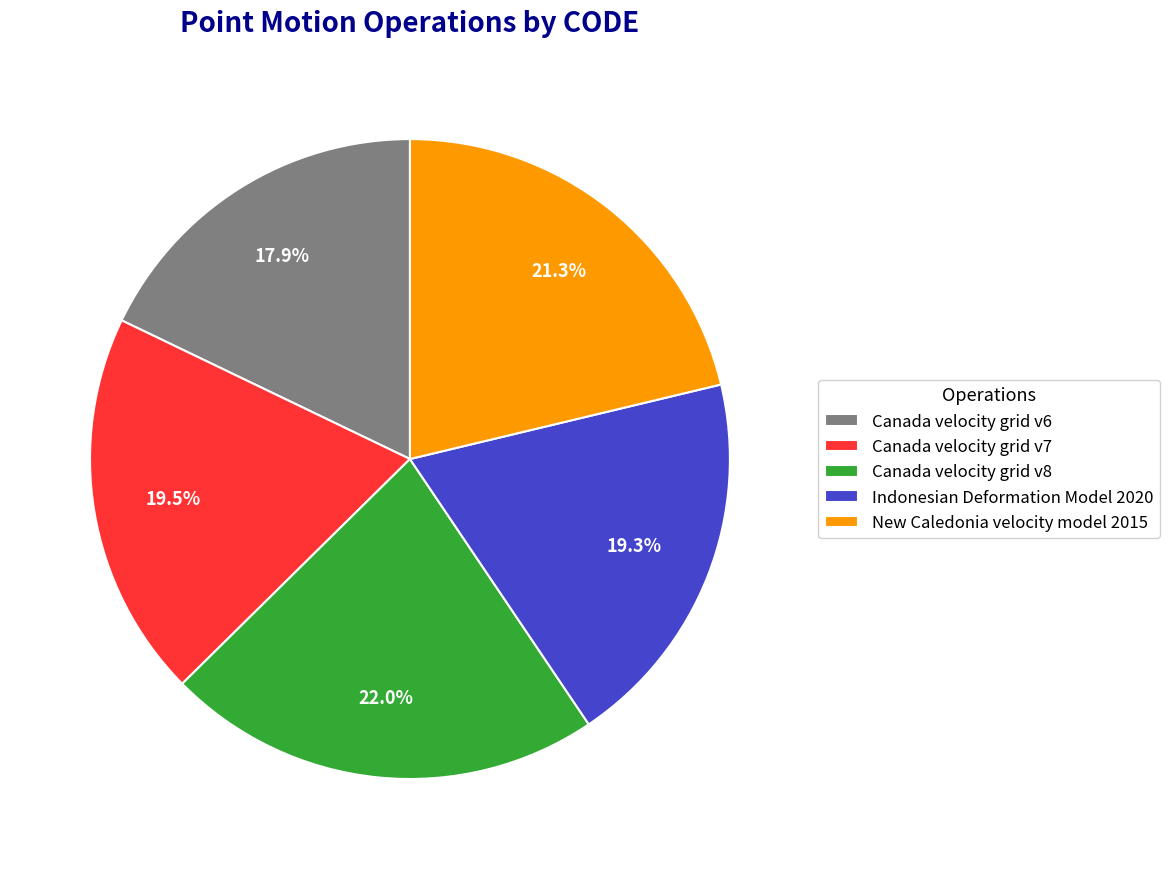

To the nearest percent, what is the difference between the largest and smallest slice percentages?

4%